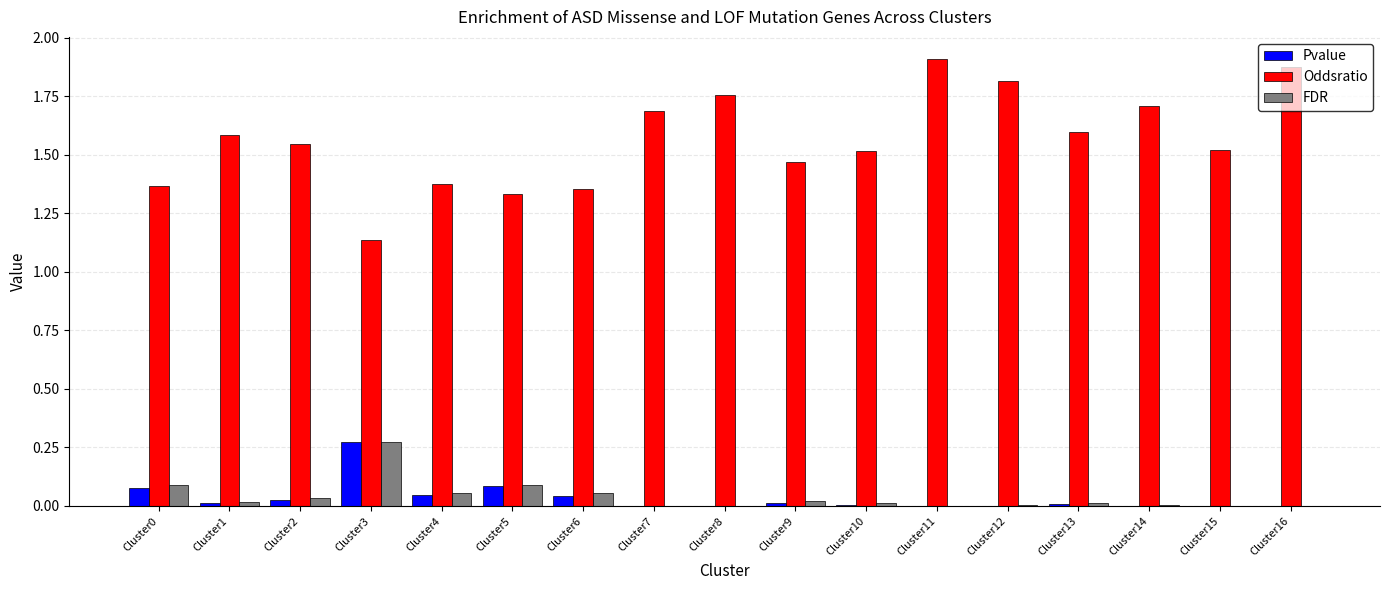

True or false: Pvalue has a value of 0.0 at Cluster13.

True